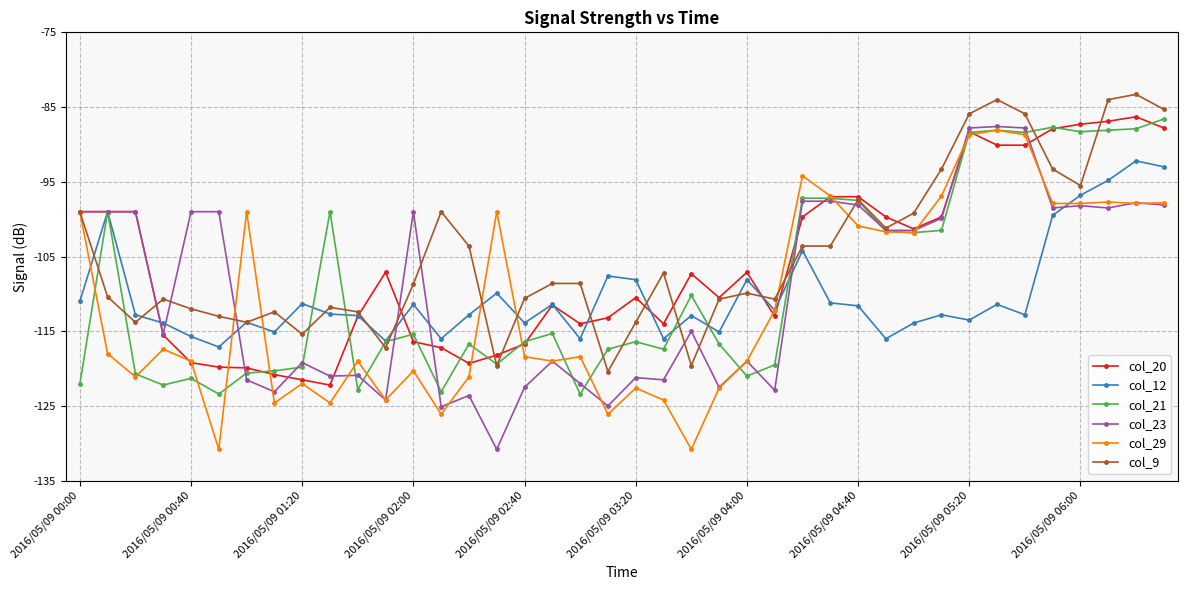

What is the greatest value displayed?

-83.3